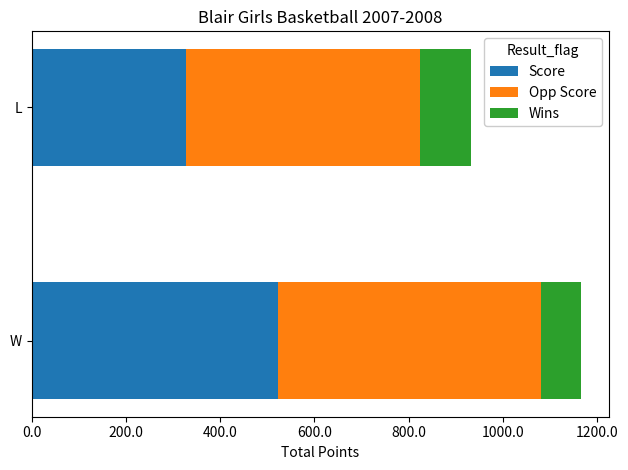

True or false: Score has a value of 328 at L.

True